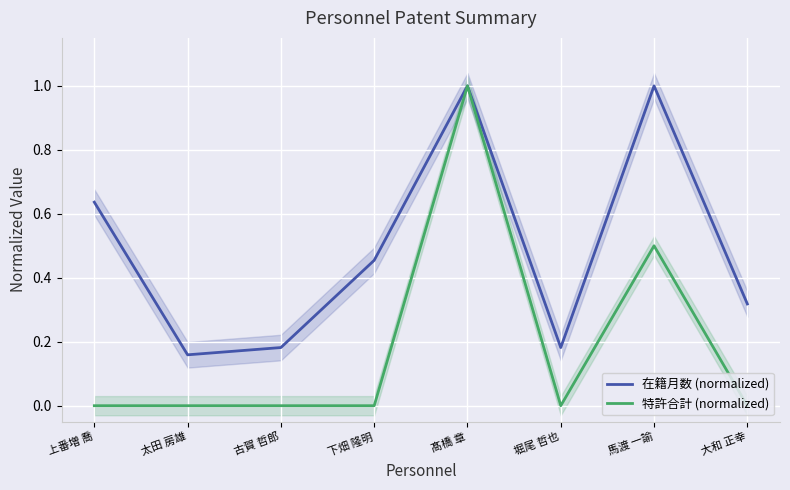

At which category does 特許合計 (normalized) reach its first local peak?

髙橋 章